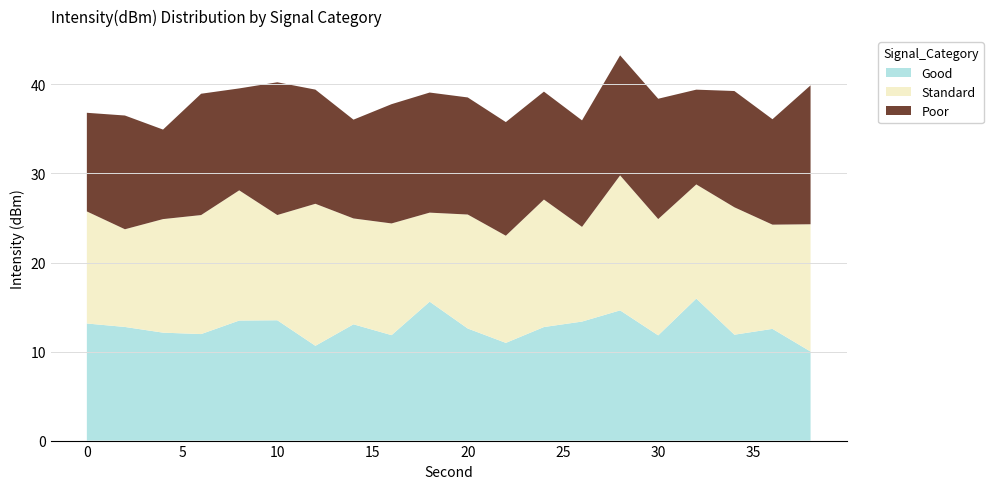

The value of Good at 30 is 15.9. True or false?

False